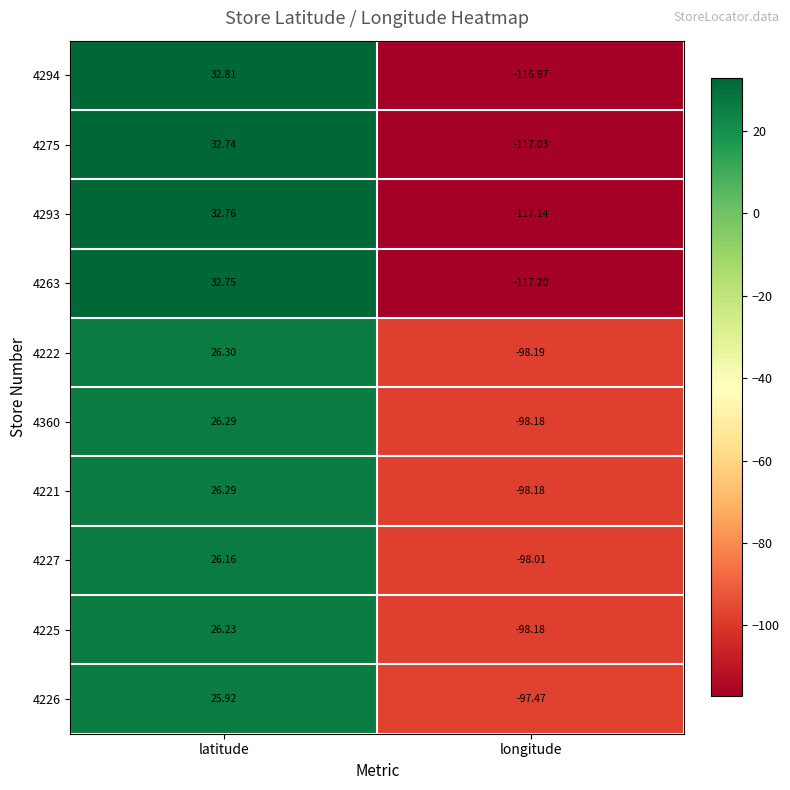

Which label corresponds to the smallest value in the chart?

longitude